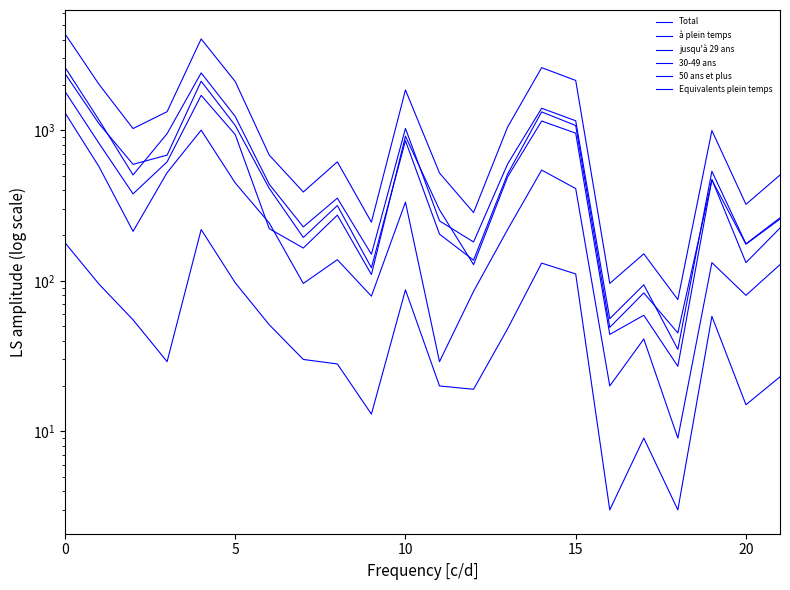

At how many categories does at least one series exceed 860?

11